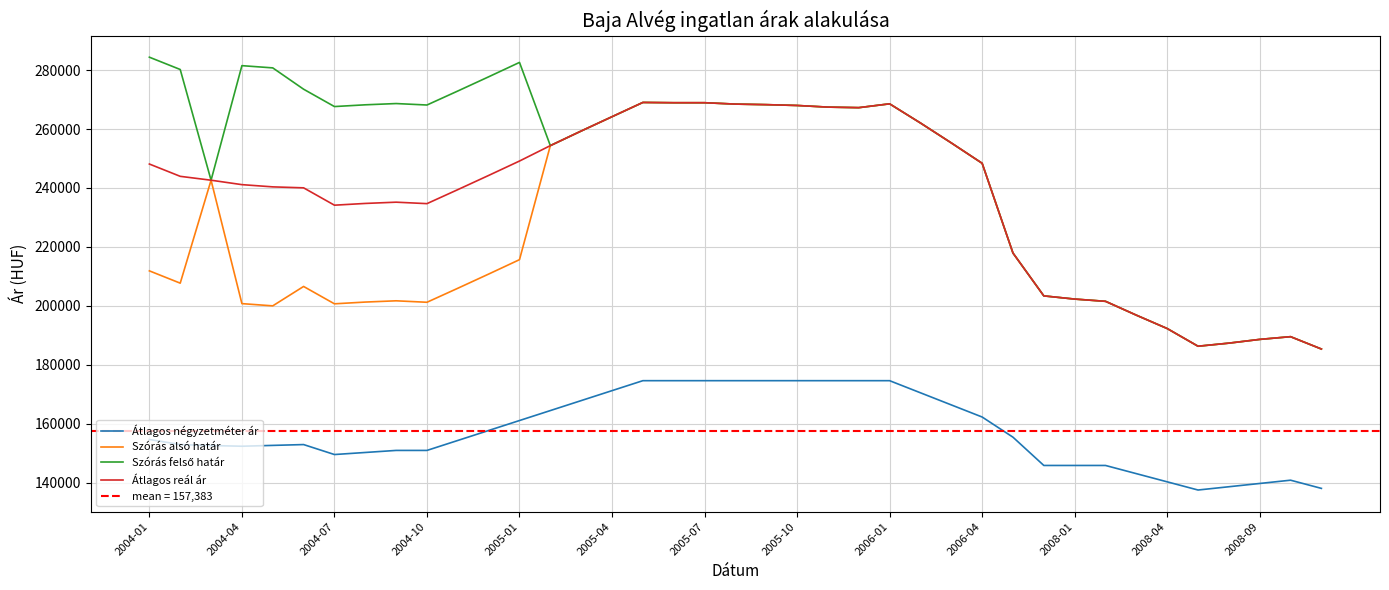

What is the average value of the Átlagos négyzetméter ár series?

157383